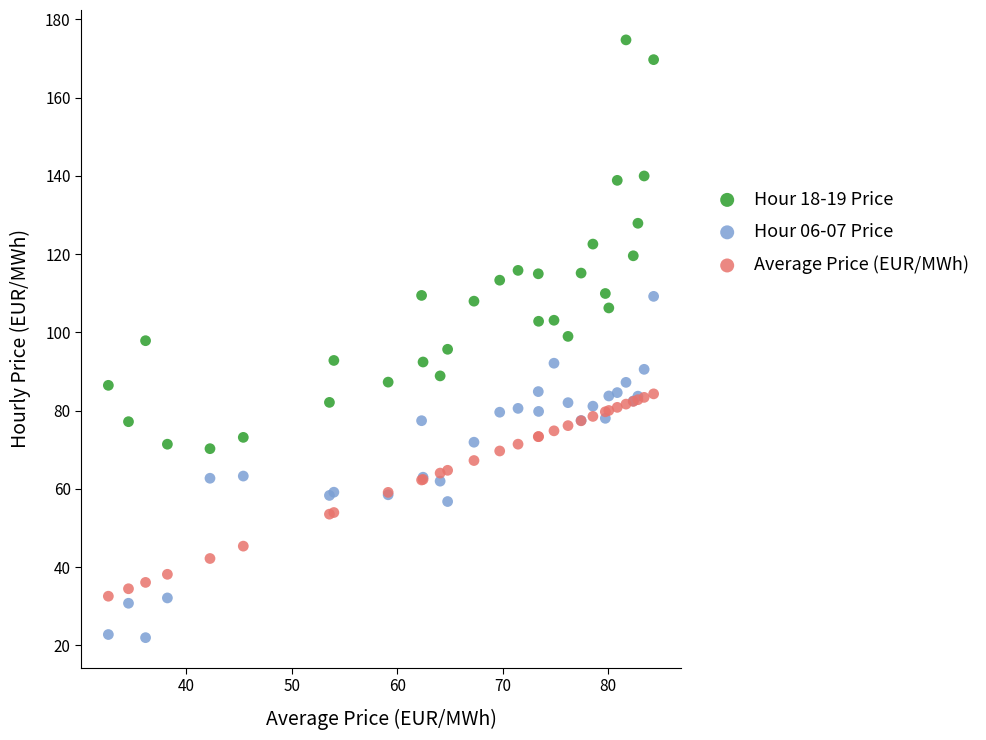

Which series has the largest Y range (max minus min)?

Hour 18-19 Price